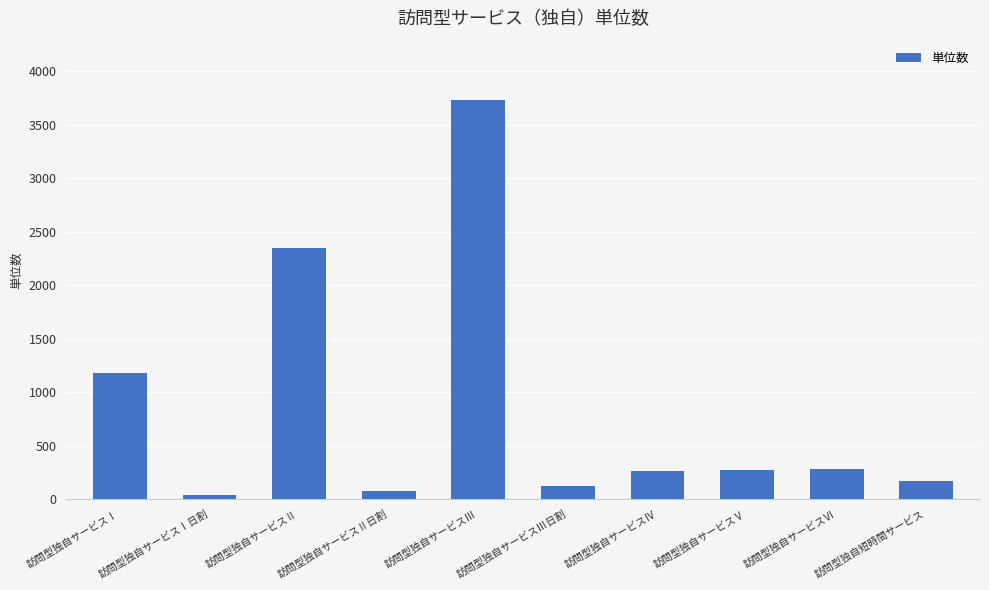

Count the number of categories in the chart.

10